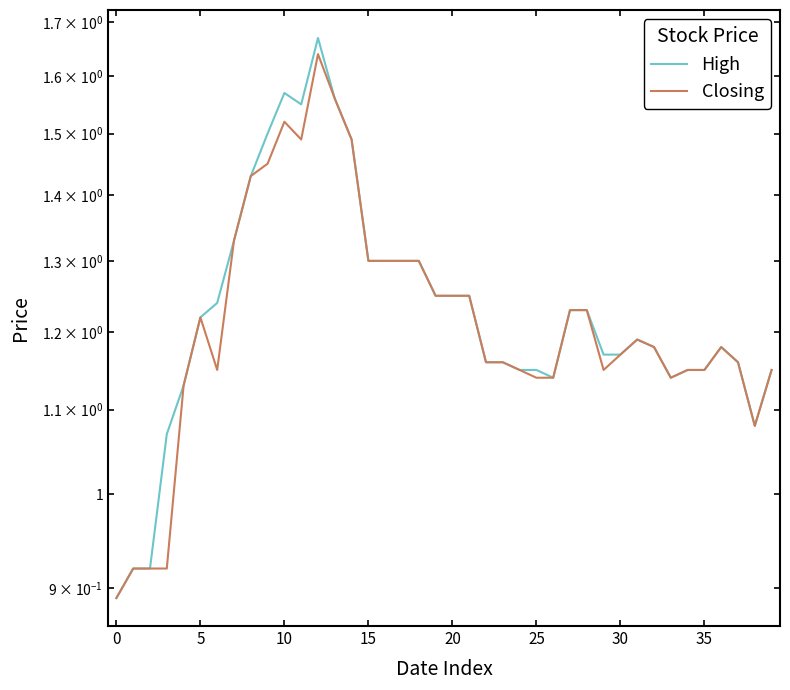

Which series has the largest range (max minus min)?

High